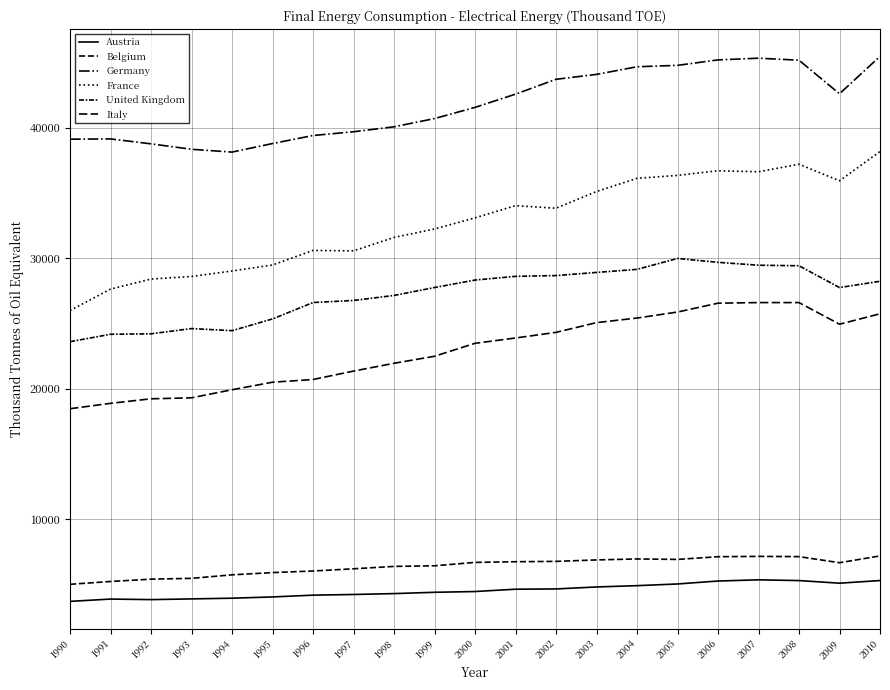

What is the value of the Belgium point at the 5th from the left?

5713